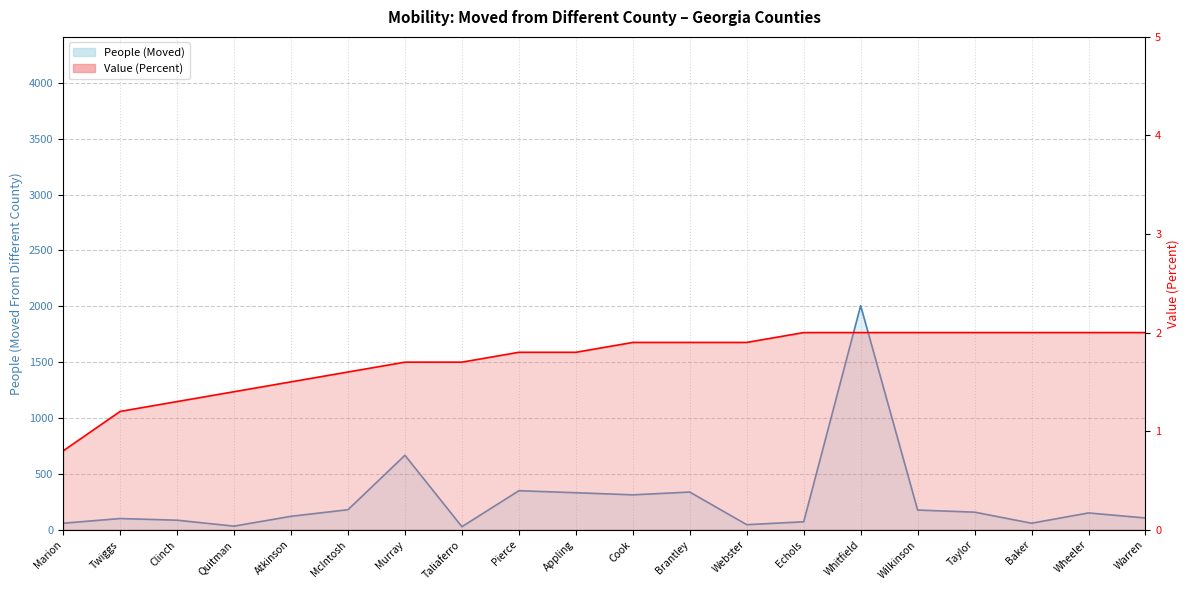

True or false: Value (Percent) and People (Moved) intersect in this chart.

False